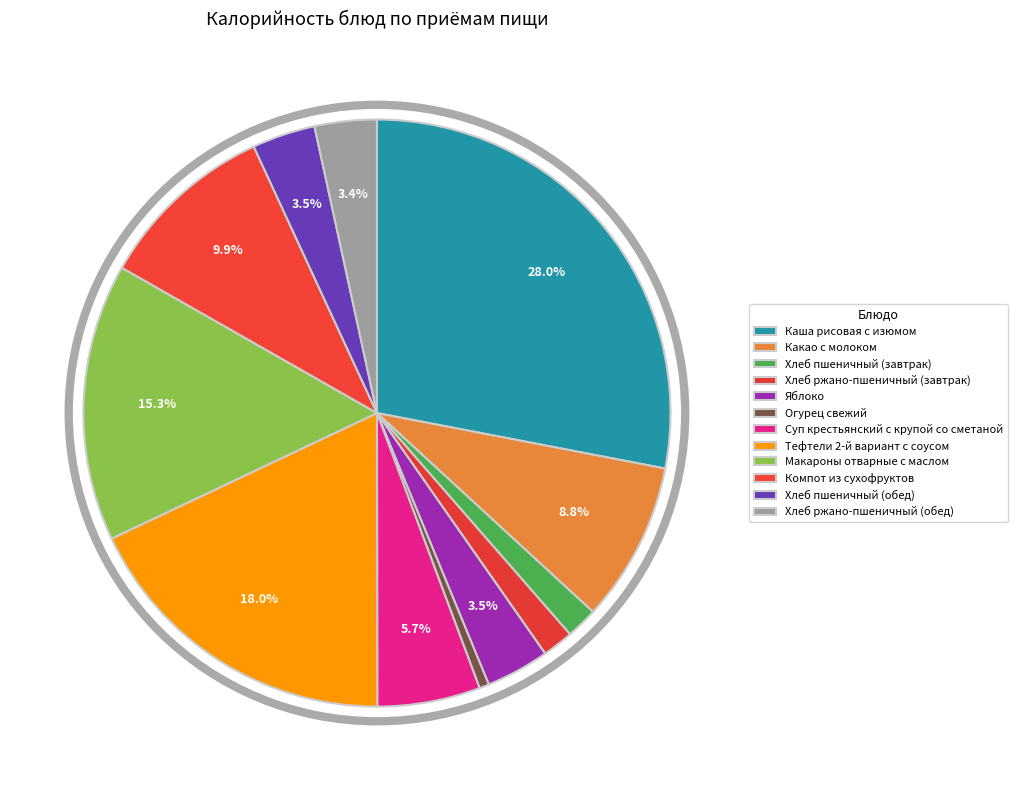

How many segments does this pie chart have?

12